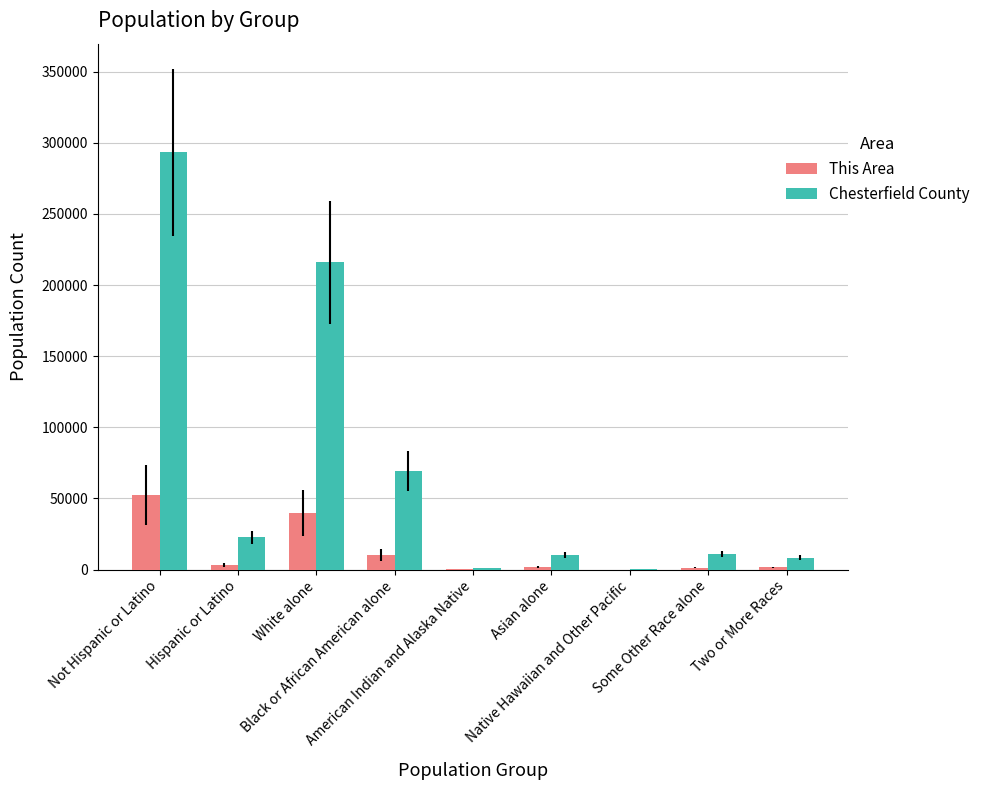

What is the sum of all Chesterfield County values?

632472